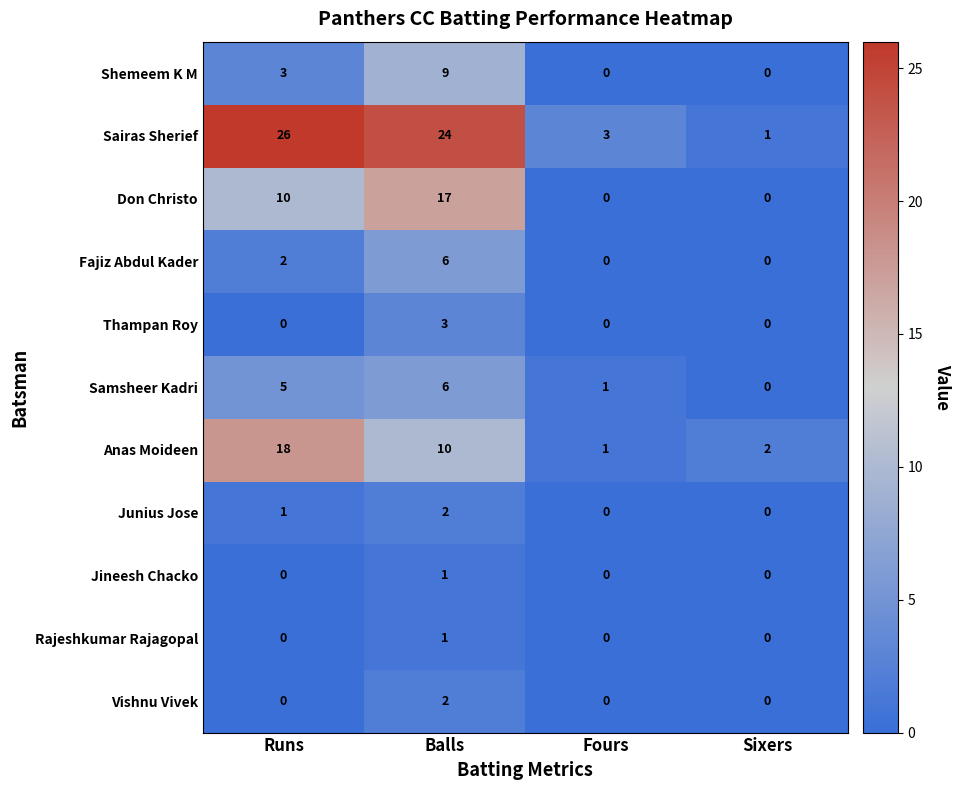

Which series has the largest total across all categories?

Sairas Sherief